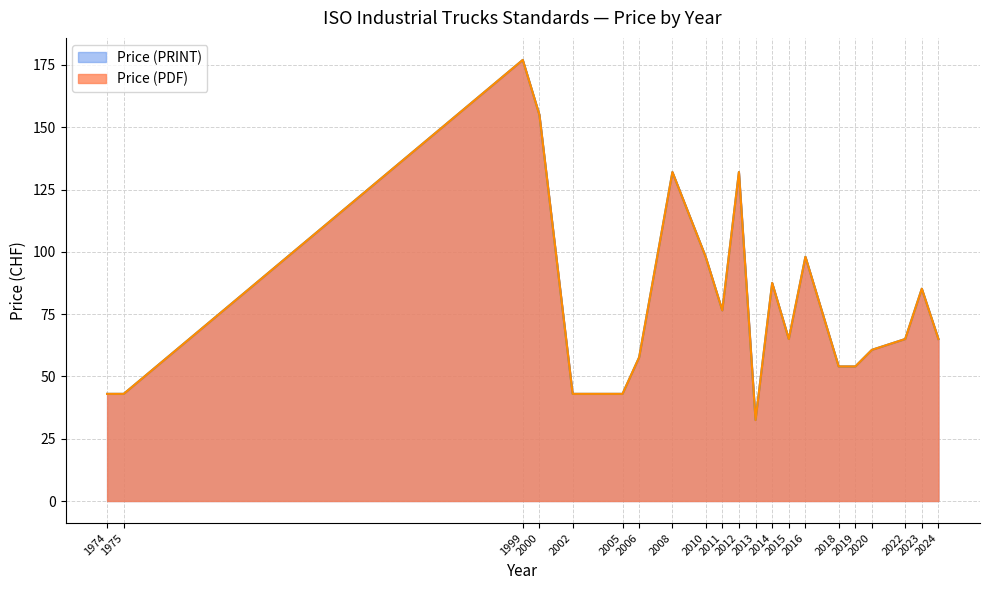

Between 2010 and 2023, which series saw the biggest shift?

Price (PDF)